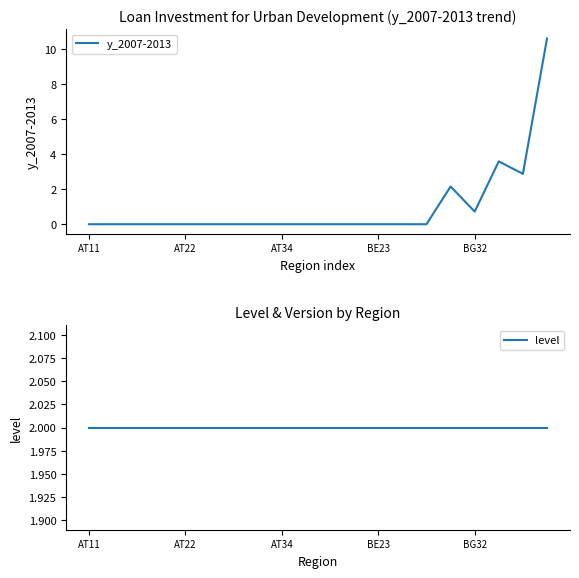

Which label corresponds to the largest value in the chart?

19